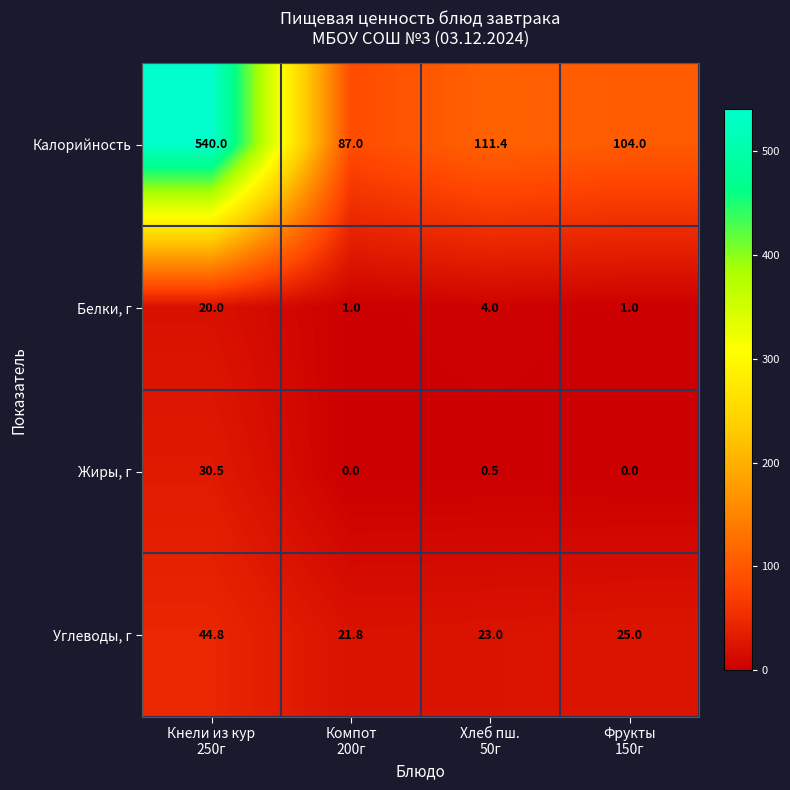

Count the number of categories in the chart.

4